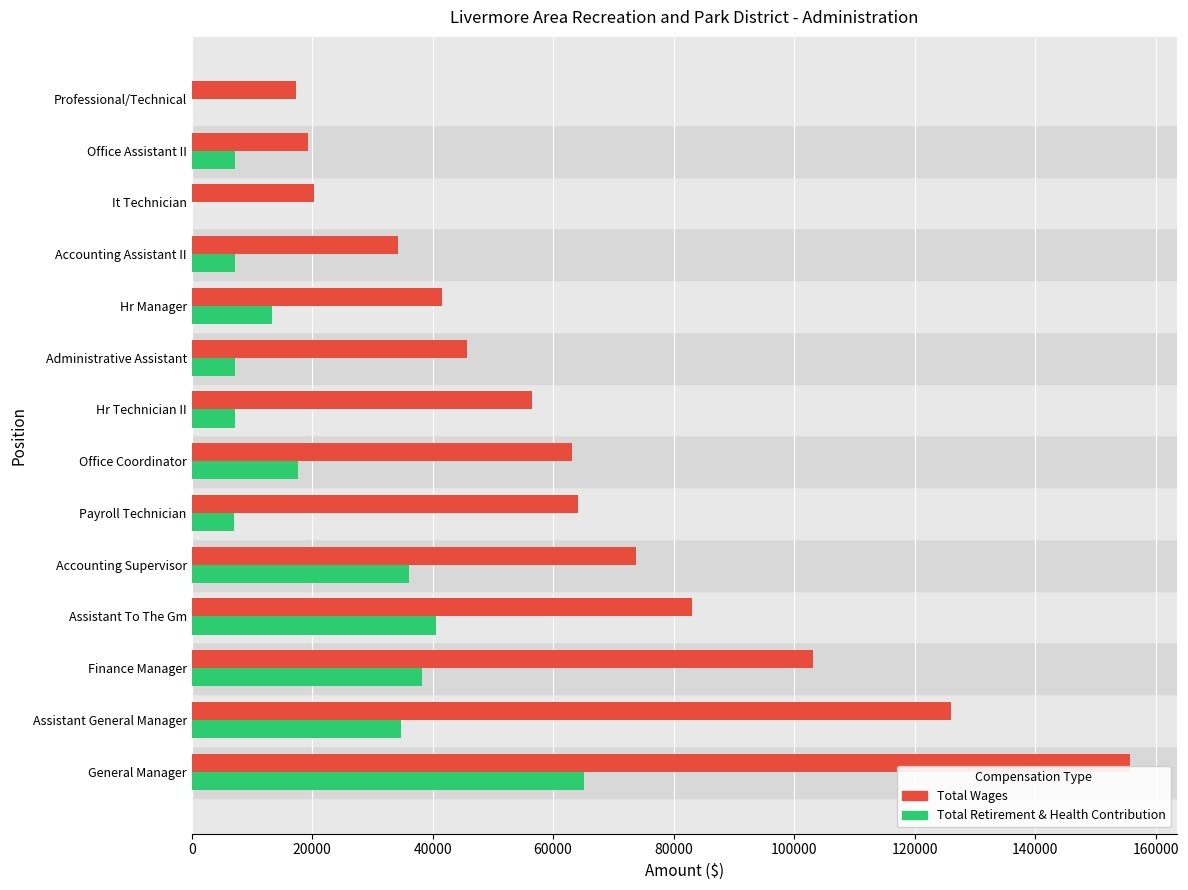

Between General Manager and Payroll Technician, which series saw the biggest shift?

Total Wages